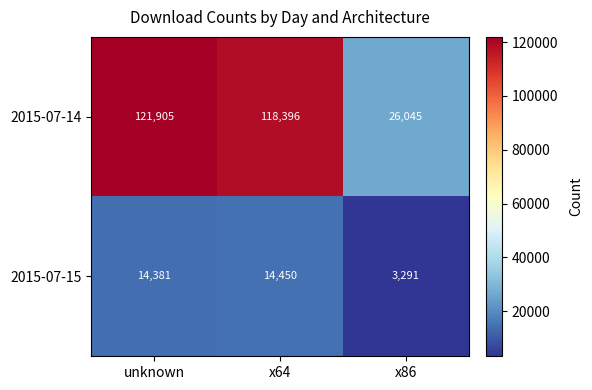

Which series has the largest range (max minus min)?

2015-07-14